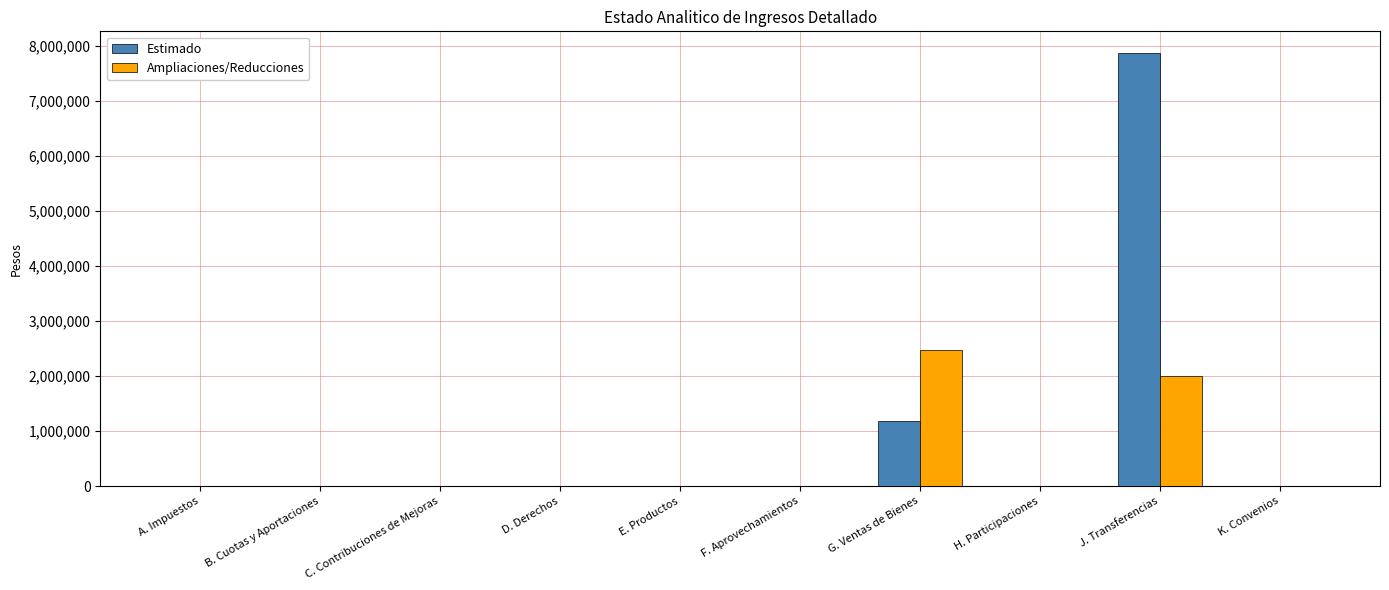

Which series has the largest total across all categories?

Estimado